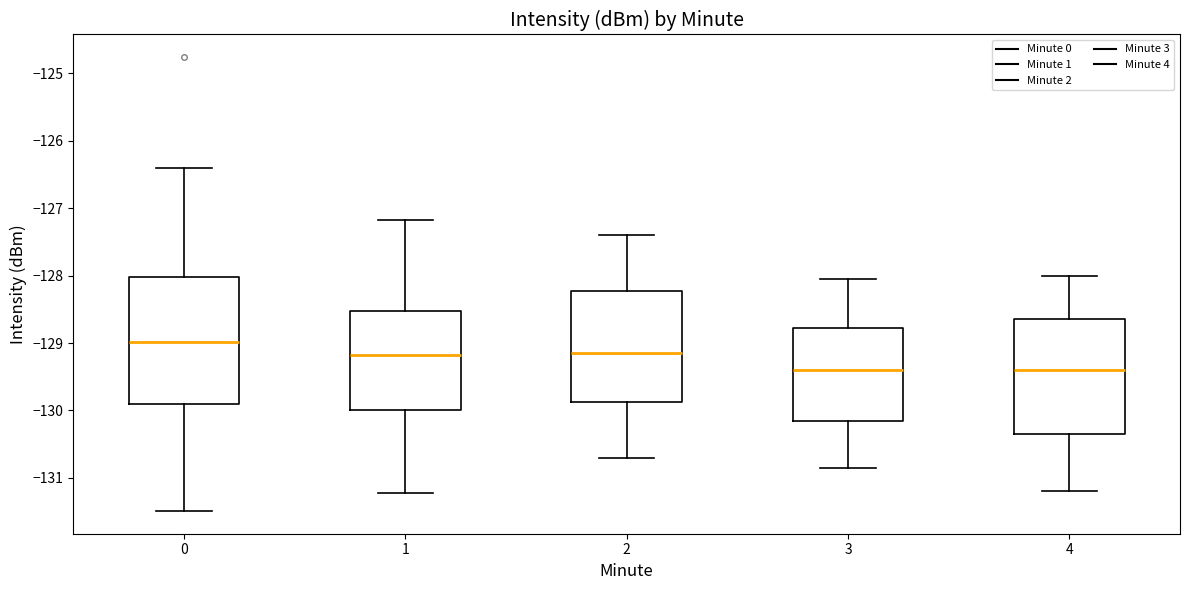

Comparing the boxes themselves (not the whiskers), which one is the tallest?

0